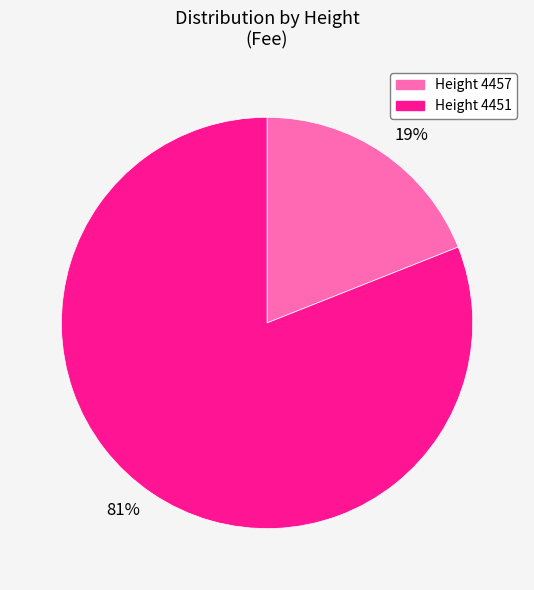

Between Height 4457 and Height 4451, which is larger?

Height 4451